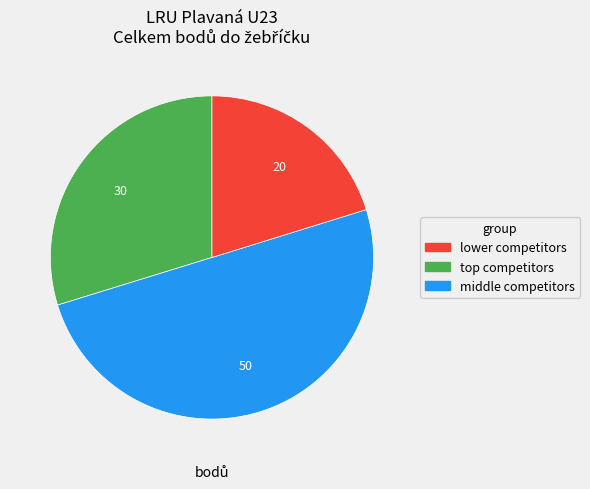

Which category has the biggest portion of the pie?

top competitors